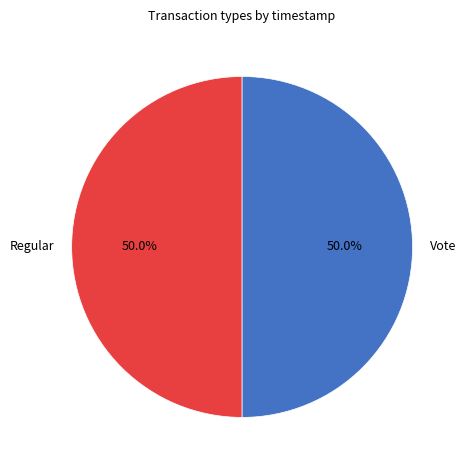

What percentage is NOT represented by Vote?

50.0%